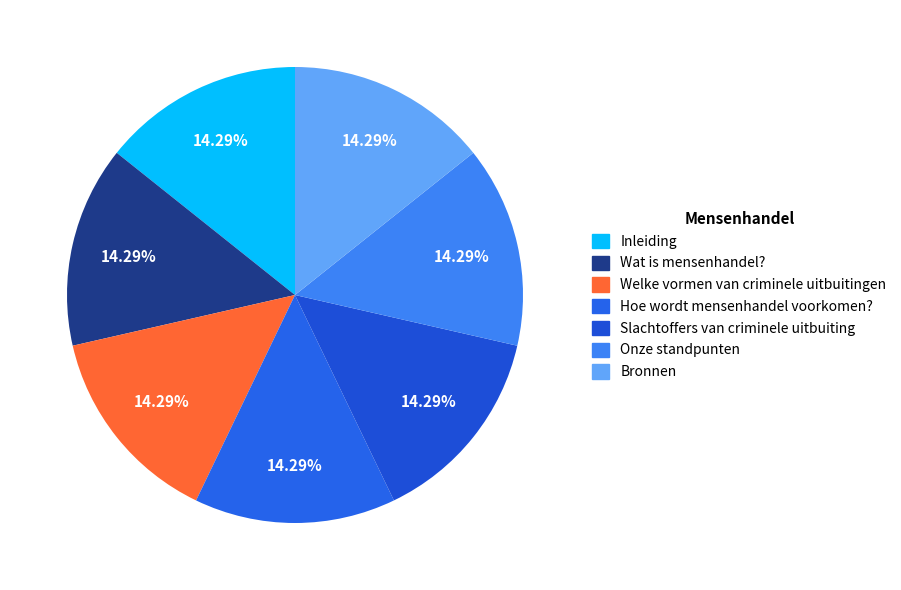

Is Hoe wordt mensenhandel voorkomen? the majority of the pie?

No